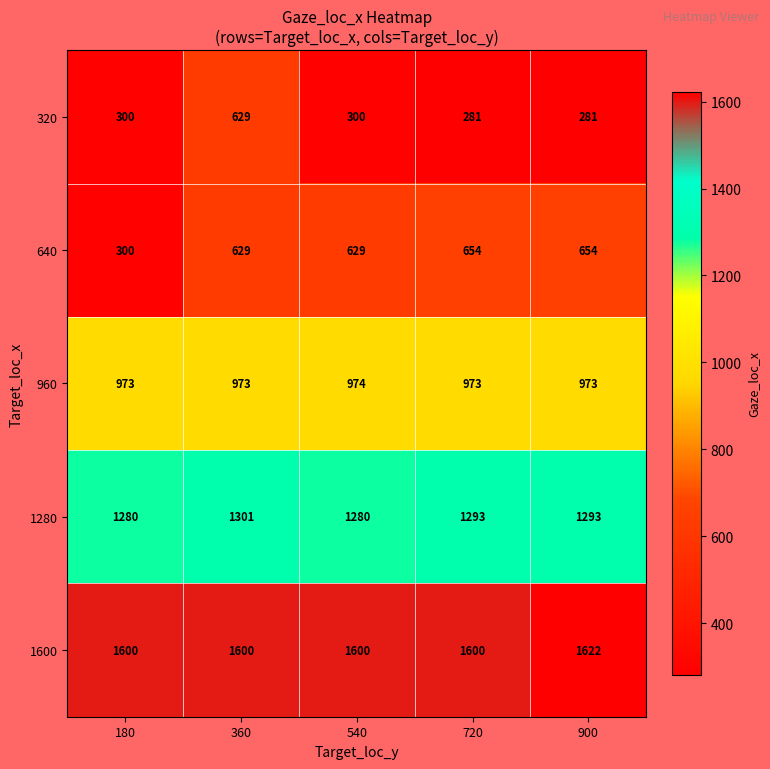

What is the difference between the second highest and second lowest values in the 640 series?

25